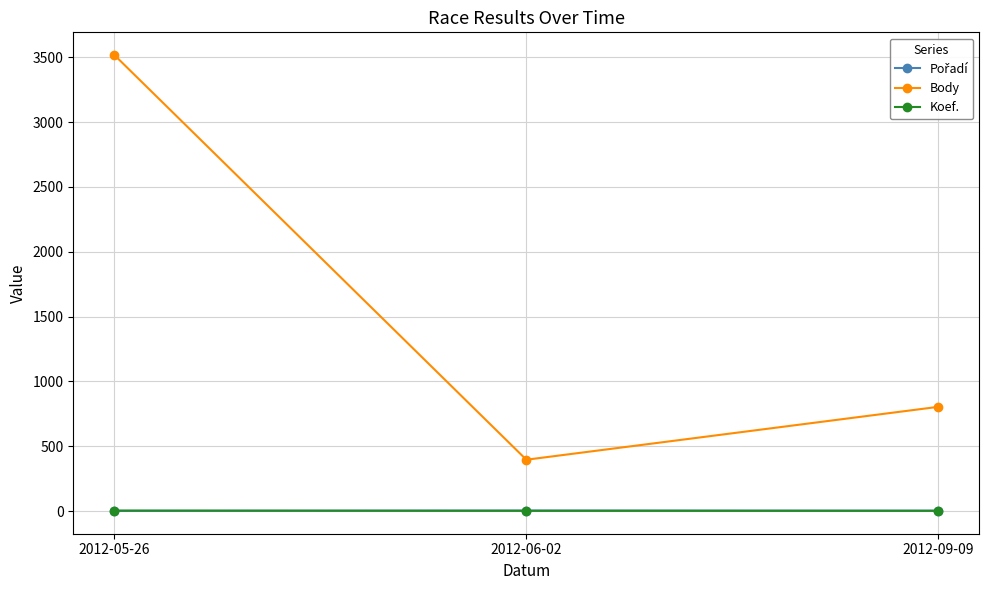

Read the Koef. value at 2012-06-02.

2